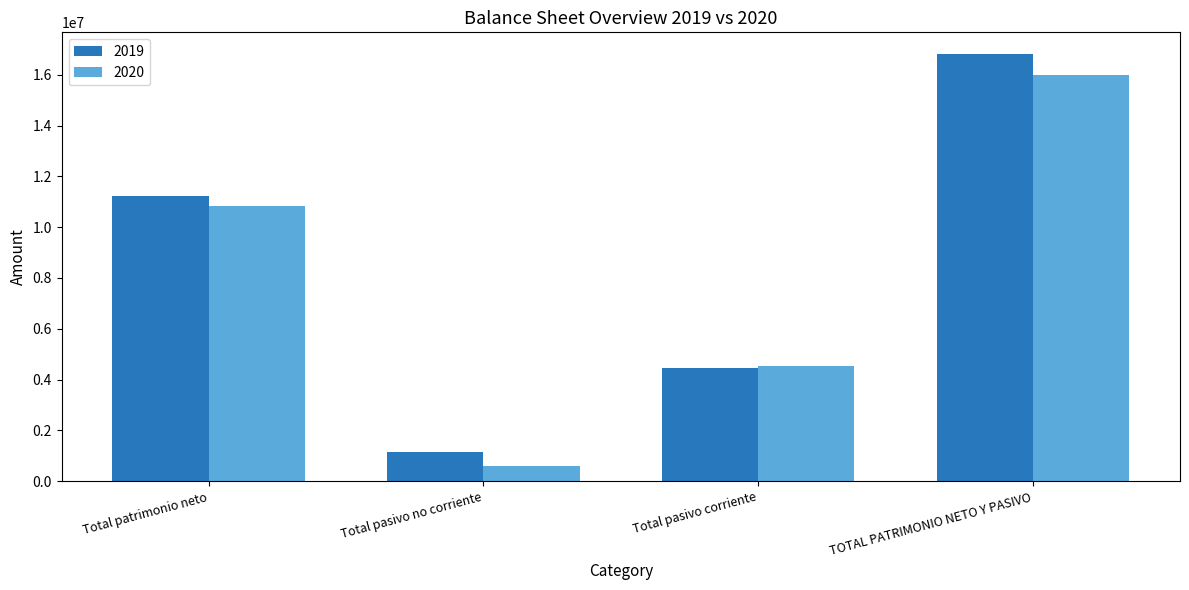

Rank the categories by 2019 value from highest to lowest.

TOTAL PATRIMONIO NETO Y PASIVO, Total patrimonio neto, Total pasivo corriente, Total pasivo no corriente